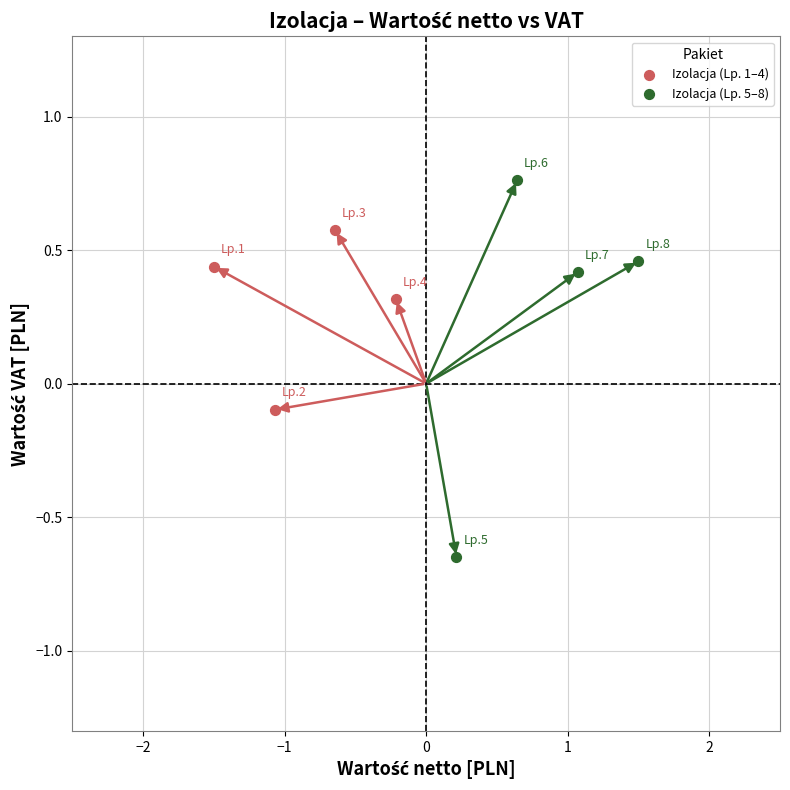

Which series contains the highest Y value?

Izolacja (Lp. 5–8)